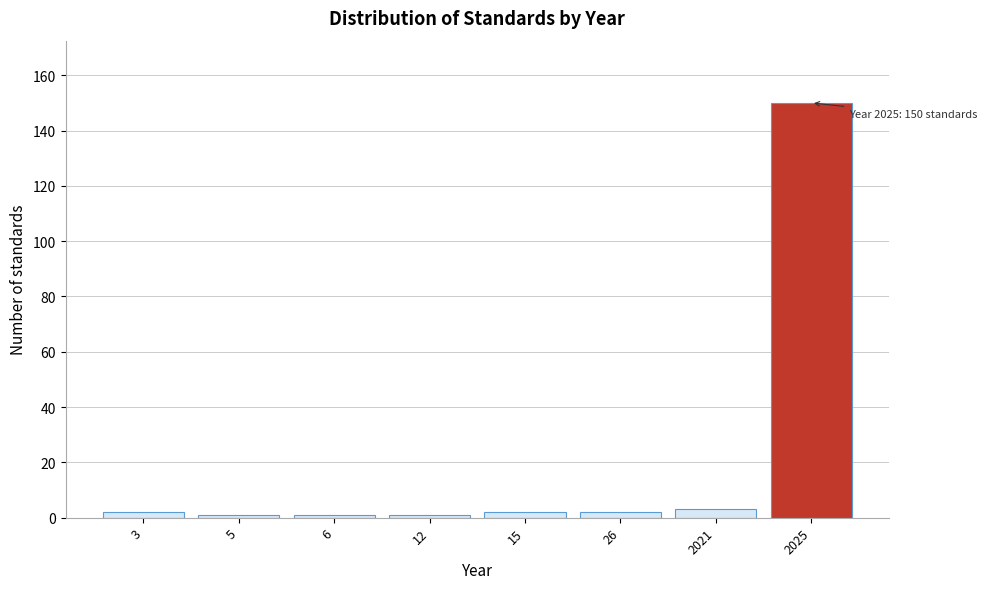

Reading left to right, extract all data points from this chart.

2	1	1	1	2	2	3	150